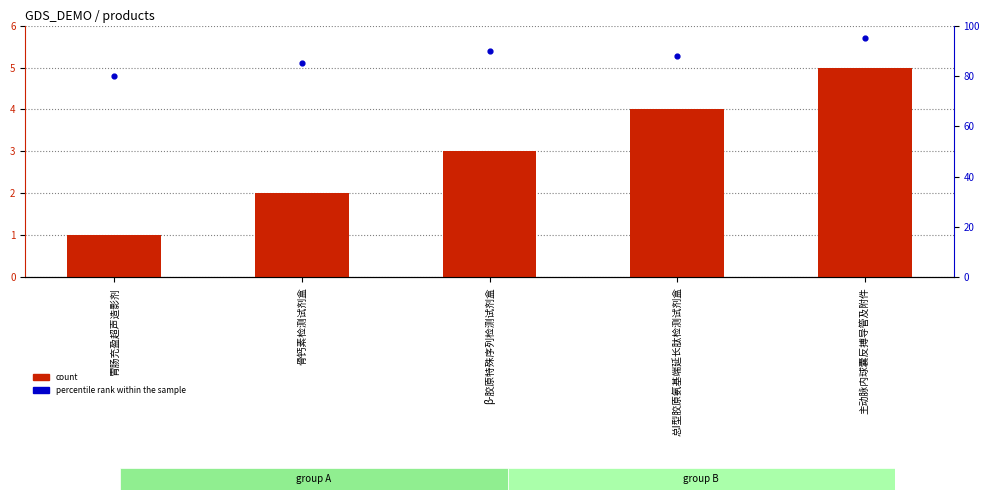

Which series reaches the minimum Y coordinate?

count